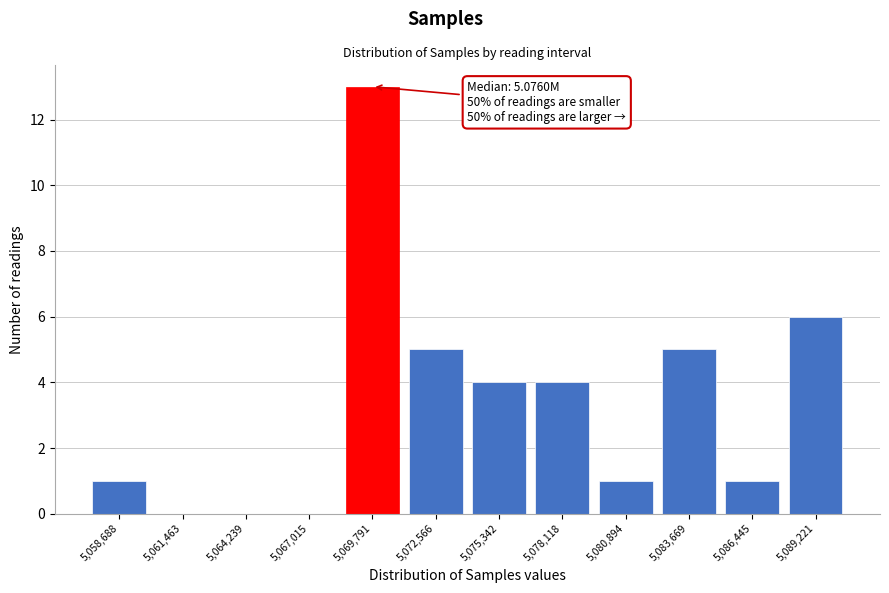

Reading left to right, extract all data points from this chart.

5,058,688=1	5,061,463=0	5,064,239=0	5,067,015=0	5,069,791=13	5,072,566=5	5,075,342=4	5,078,118=4	5,080,894=1	5,083,669=5	5,086,445=1	5,089,221=6